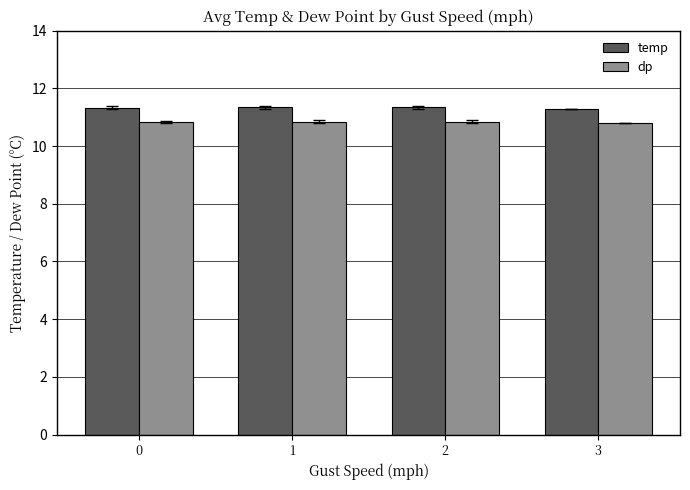

What is the spread (max minus min) of values at 1?

0.5